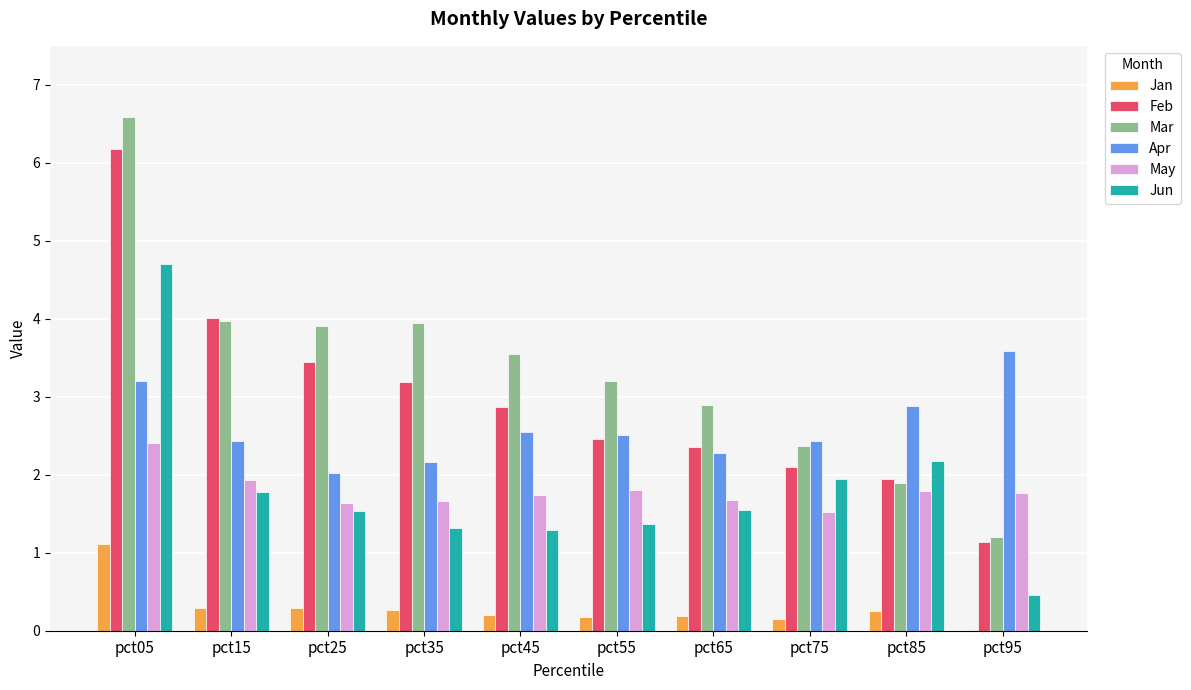

Read the Jun value at pct75.

1.9